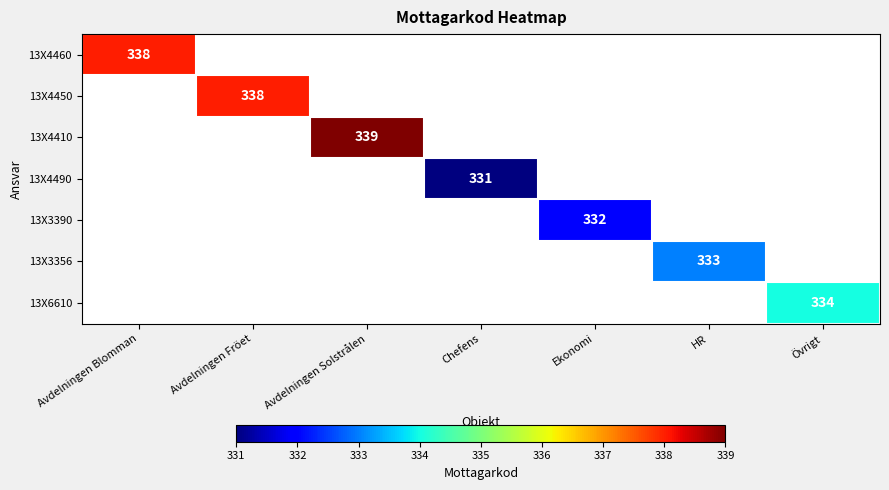

The value of 13X6610 at Övrigt is 334. True or false?

True